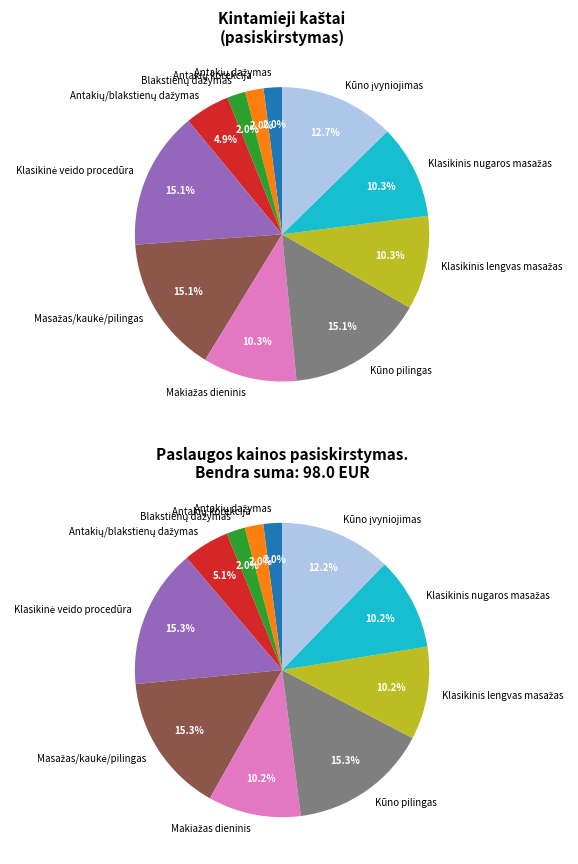

How many segments does this pie chart have?

11